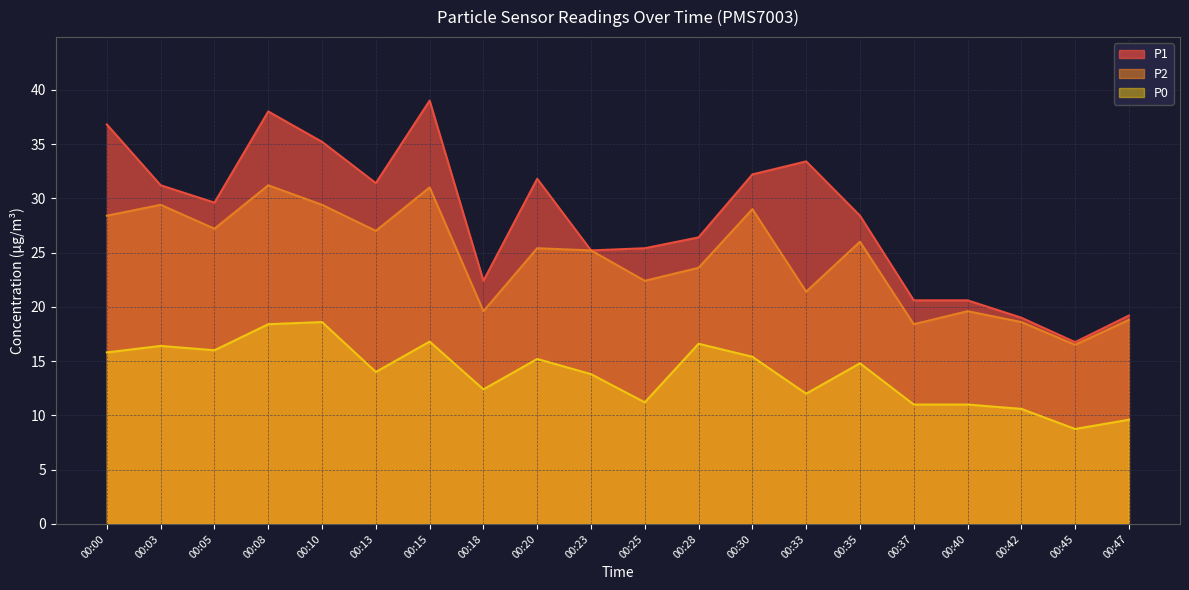

What is the difference between the second highest and second lowest values in the P1 series?

19.0